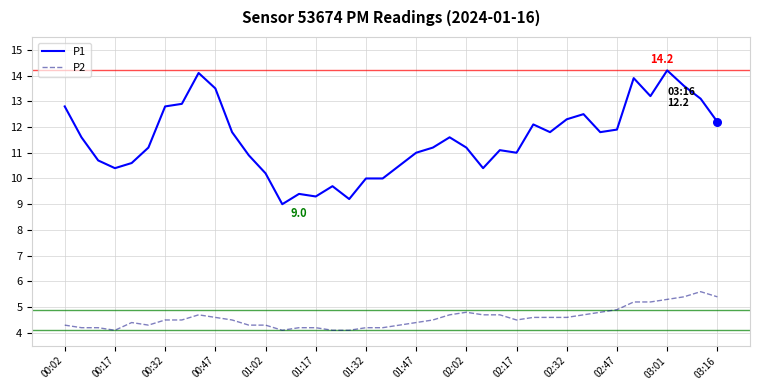

Which series has the widest spread of values?

P1